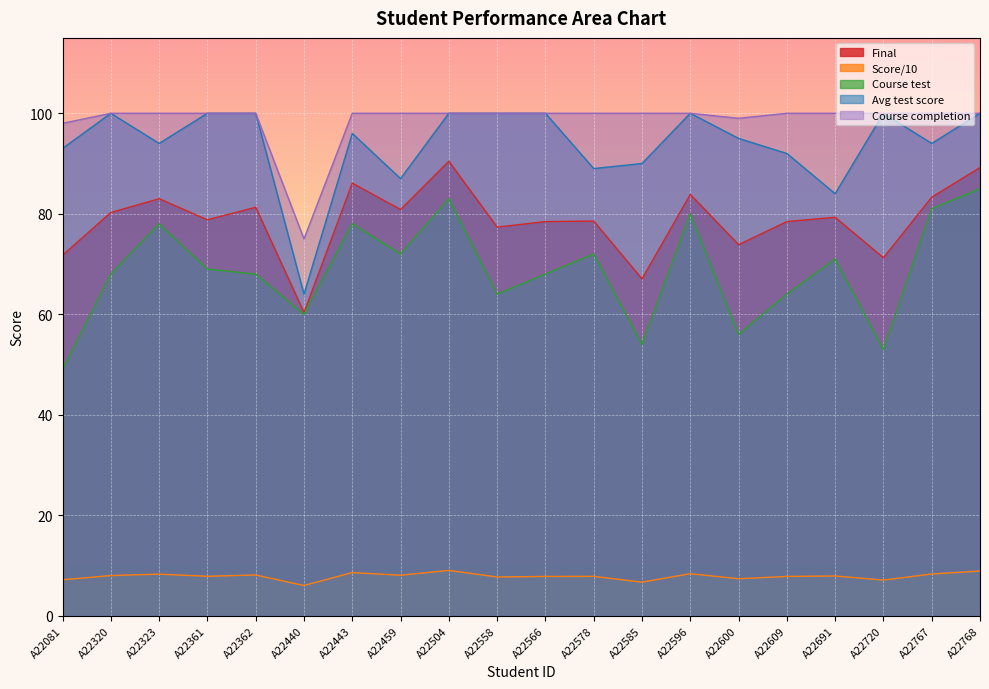

True or false: Final has more than 0 interior local peaks.

True